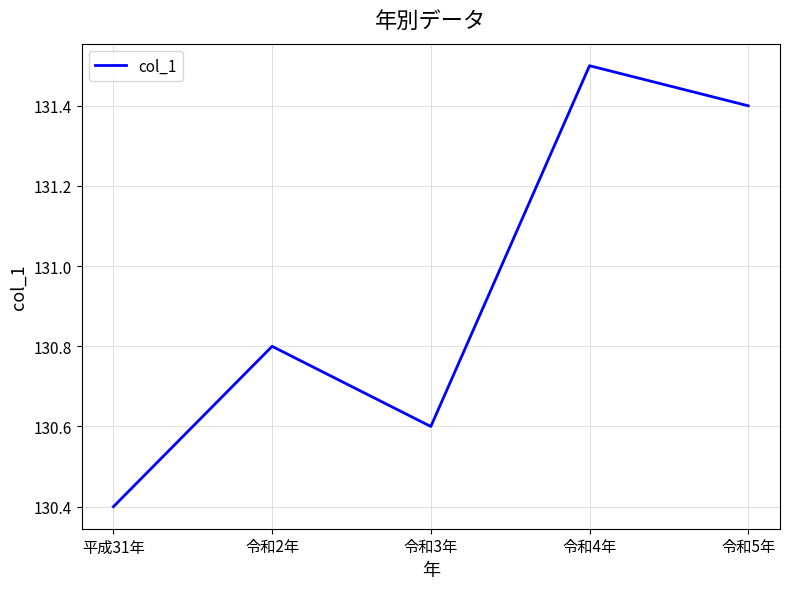

How many lines are shown in the chart?

1